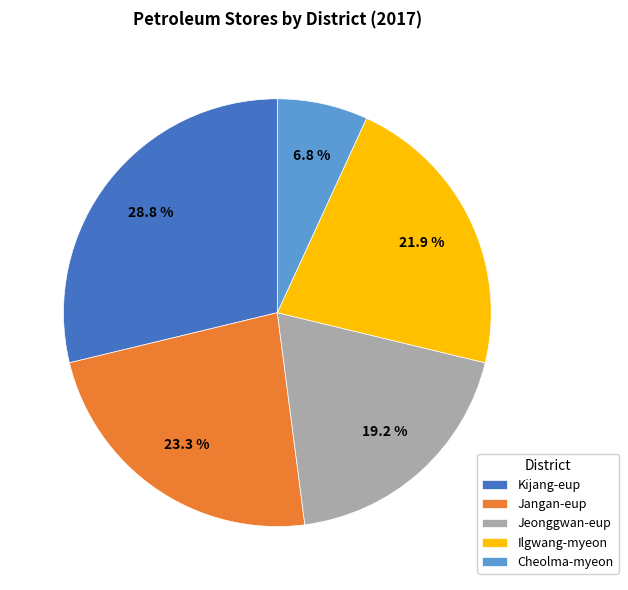

Which category has the smallest portion of the pie?

Cheolma-myeon